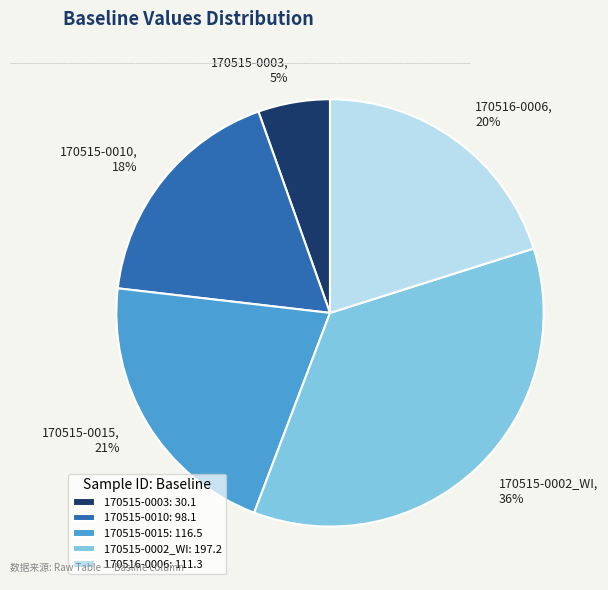

Combined, do 170515-0010: 98.1 and 170515-0003: 30.1 account for over 50%?

No